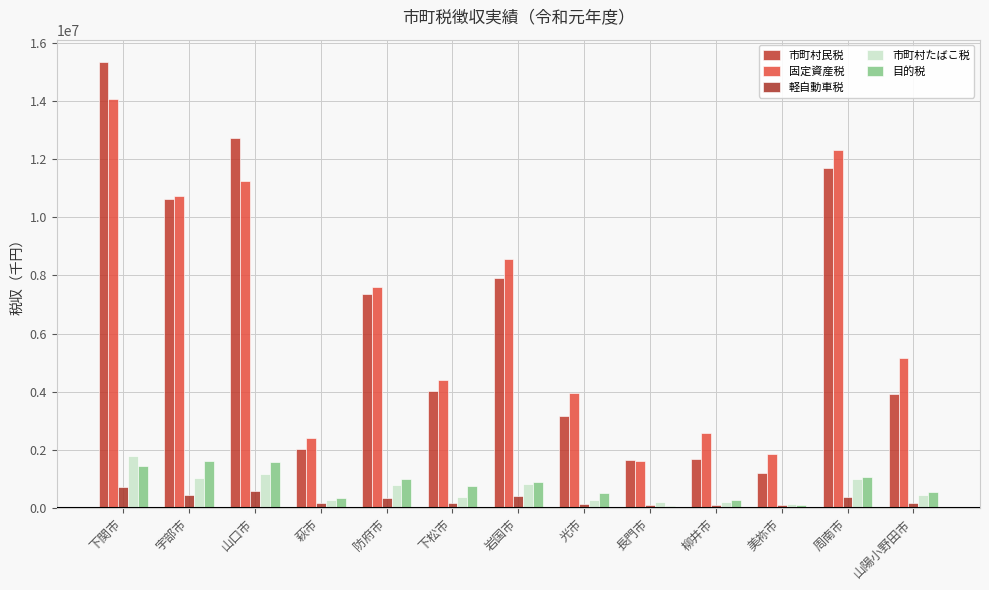

Where does the 軽自動車税 series first go above 187961?

下関市